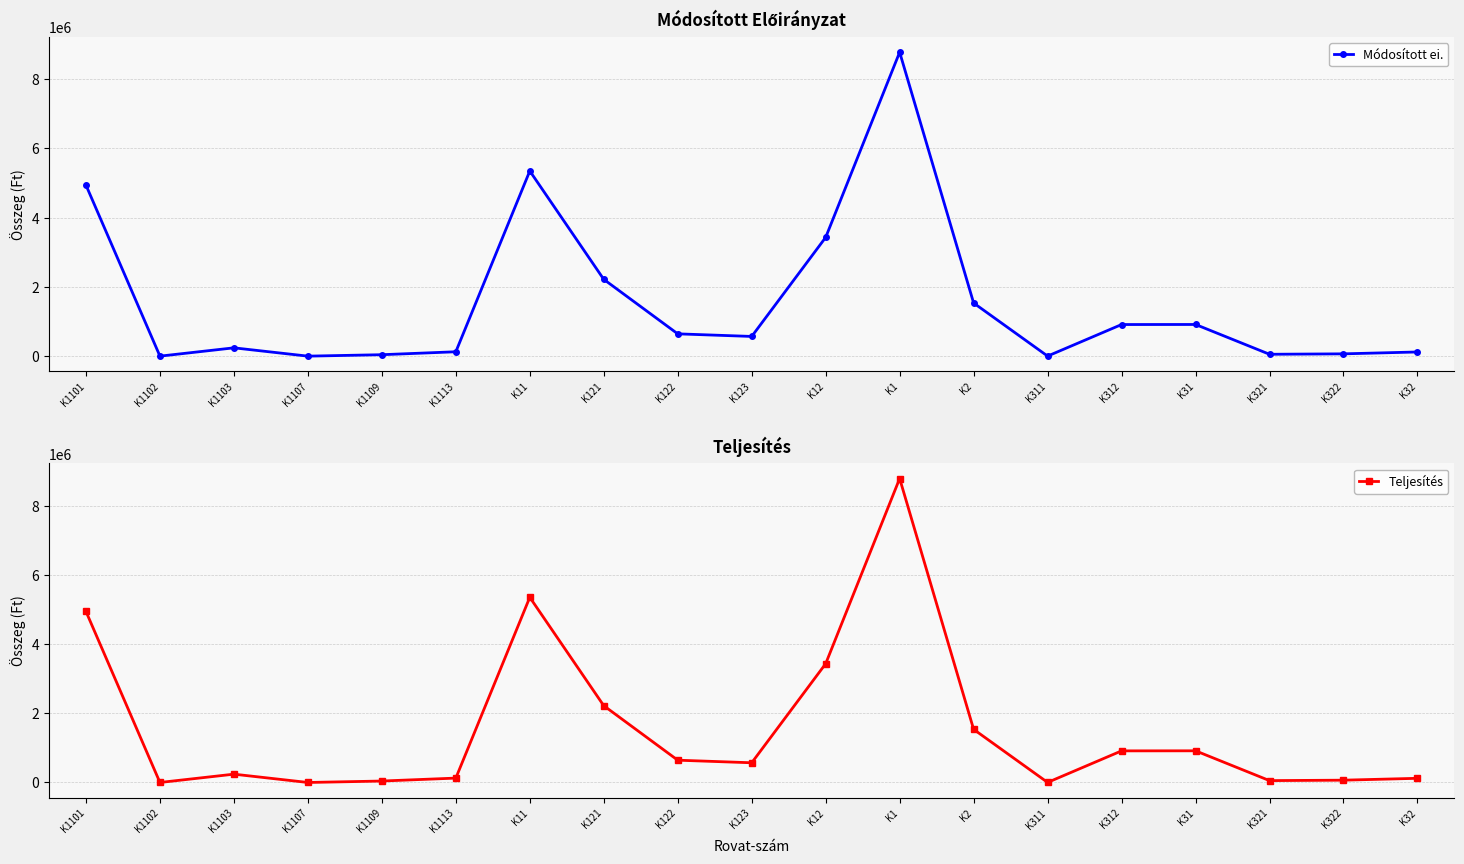

True or false: Teljesítés and Módosított ei. cross at least once.

False